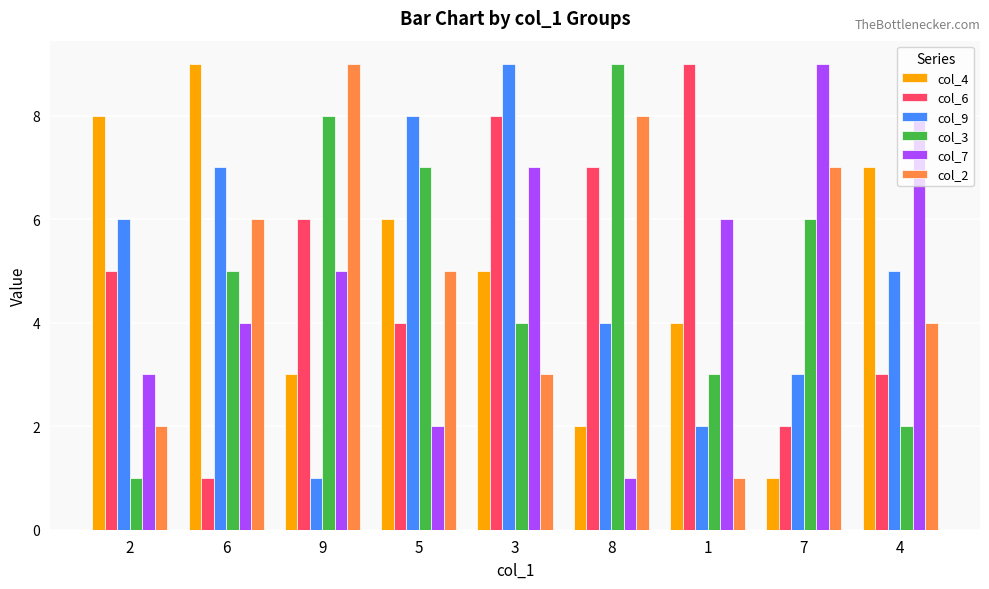

How many bars are there in each group?

6